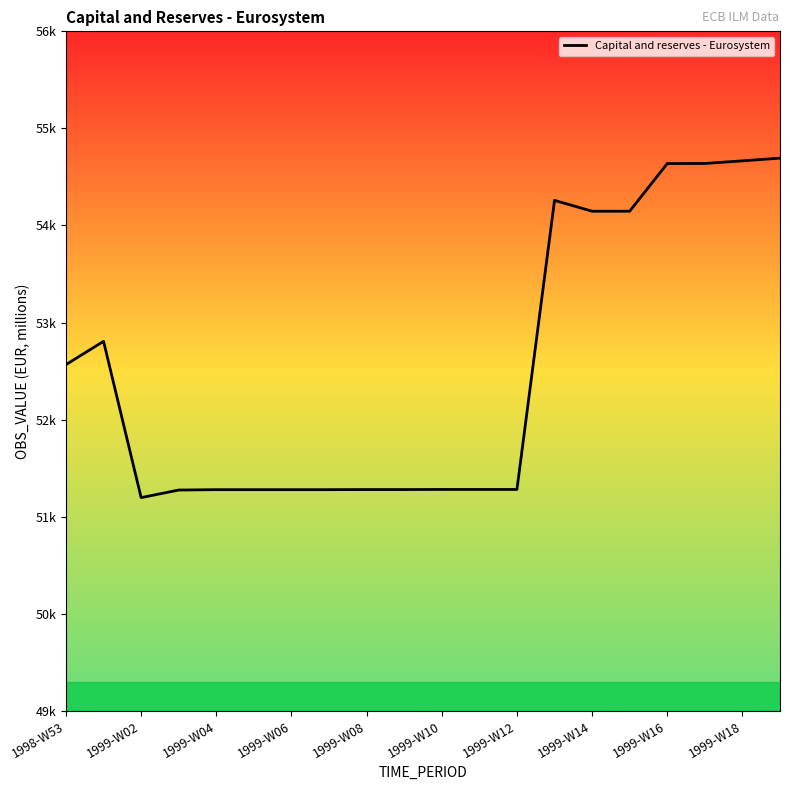

Is this an area chart (filled region under the line)?

No